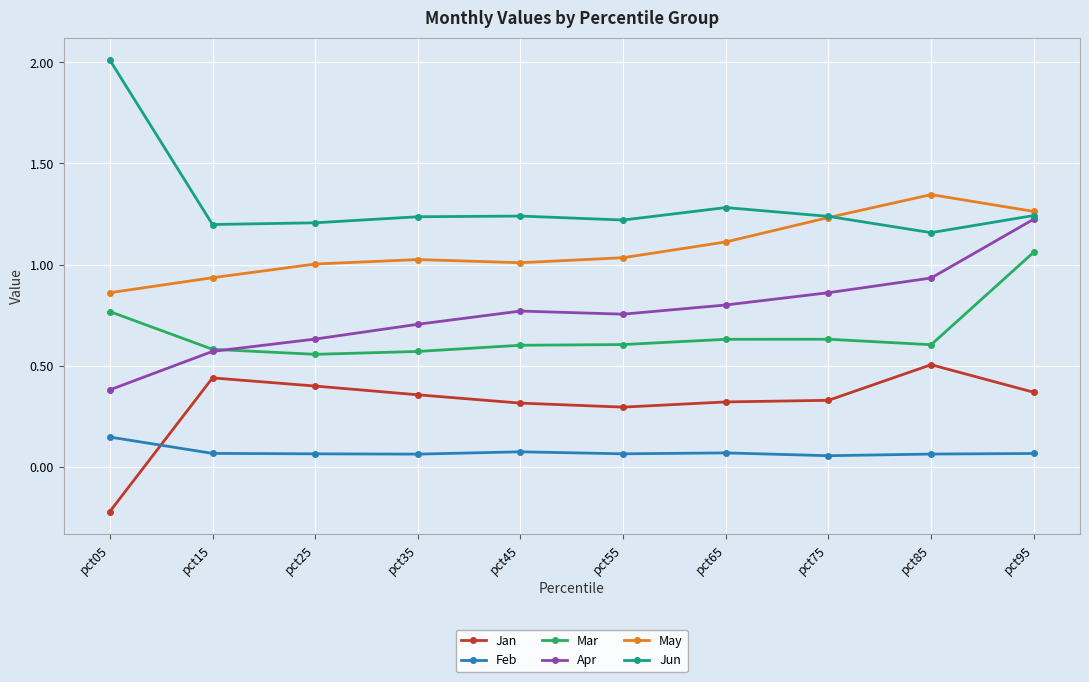

At which label does Apr reach its peak?

pct95